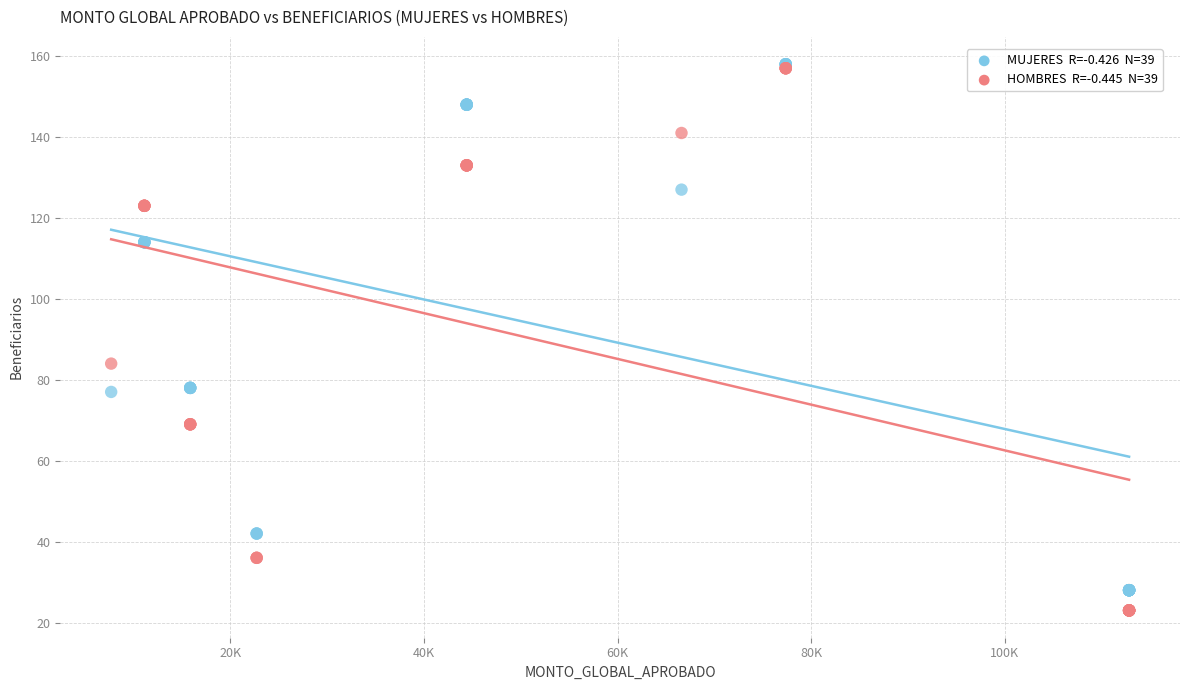

Across all series, what Y value is closest to 90?

84